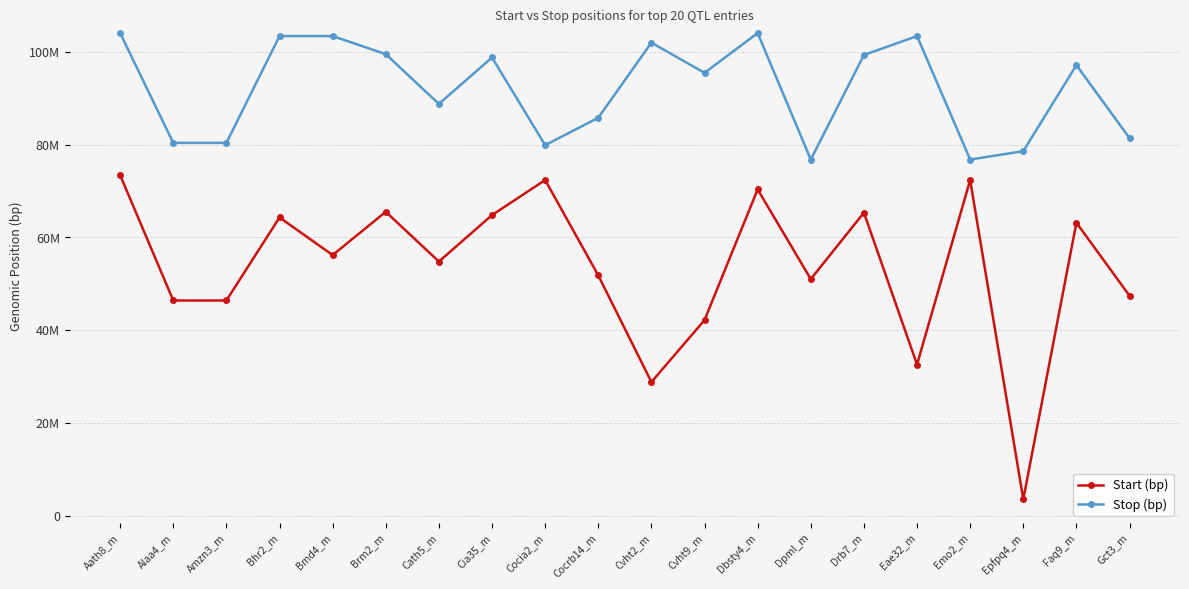

What is the sum of the Start (bp) values at Cocrb14_m and Dbsty4_m?

122155786